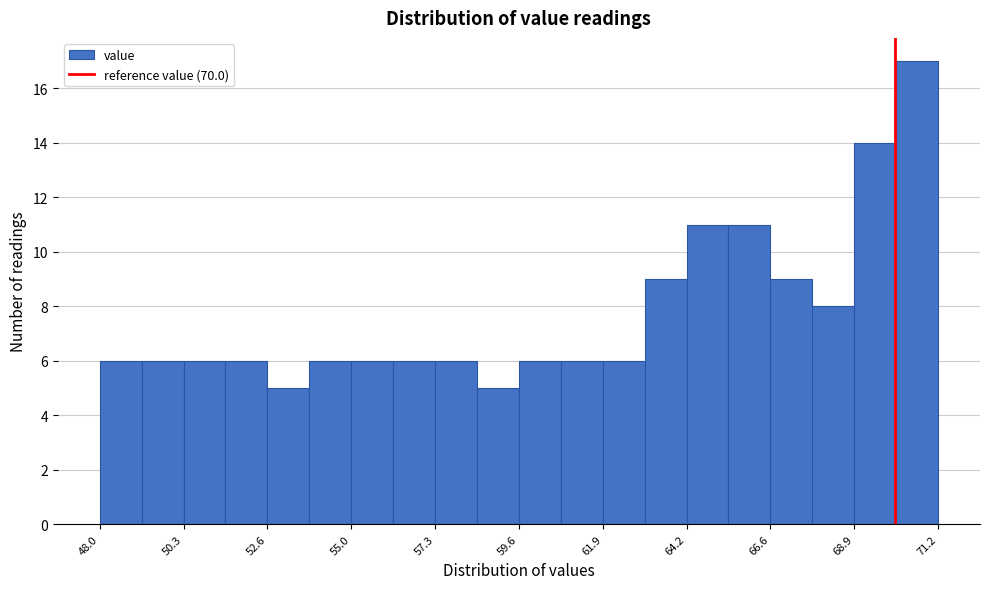

Around what value on the x-axis is the tallest bar? Give the approximate position of its centre, as read against the axis.

70.5